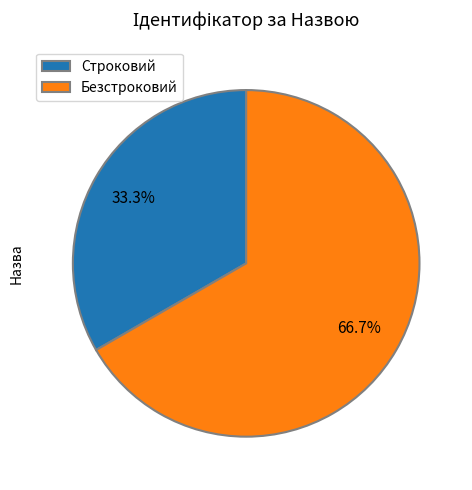

To the nearest percent, what portion does Строковий represent?

33%